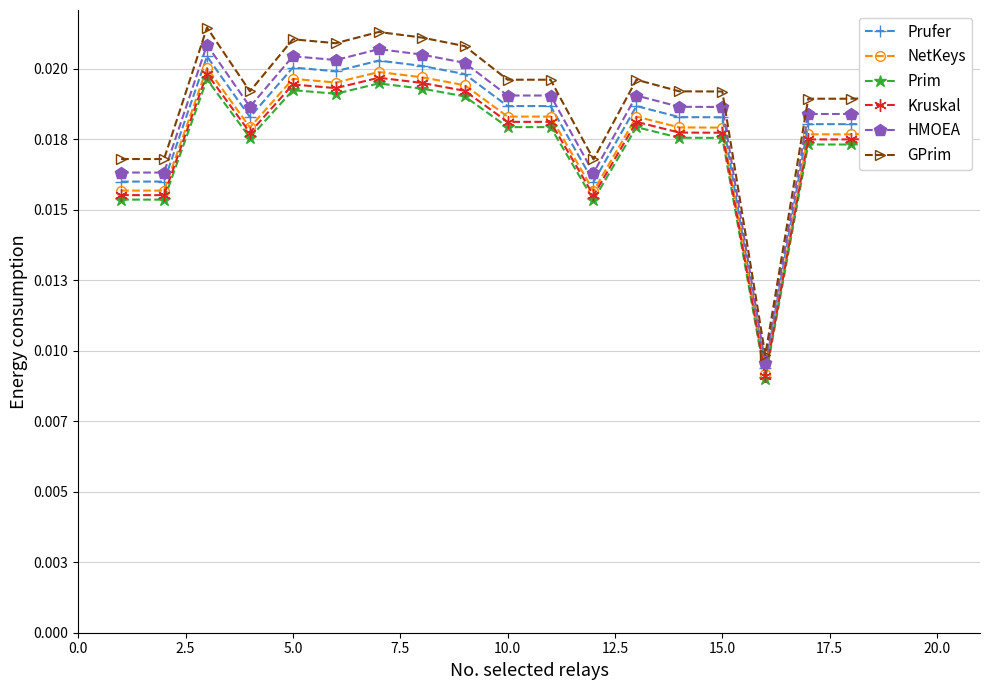

True or false: GPrim has more than 1 points higher than both neighbors.

True